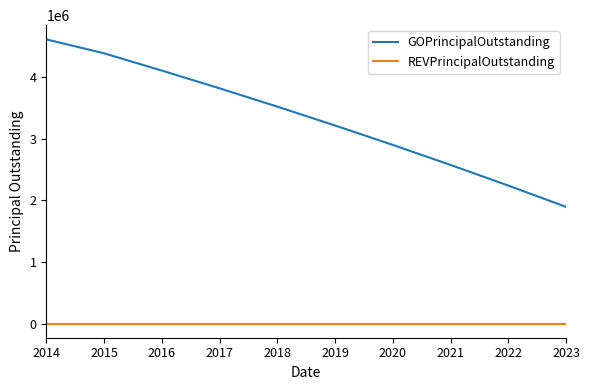

Reading left to right, transcribe all the data shown in this chart.

GOPrincipalOutstanding: 2014=4610000	2015=4384000	2016=4104000	2017=3816000	2018=3519000	2019=3213000	2020=2898000	2021=2573000	2022=2238000	2023=1893000
REVPrincipalOutstanding: 2014=0	2015=0	2016=0	2017=0	2018=0	2019=0	2020=0	2021=0	2022=0	2023=0